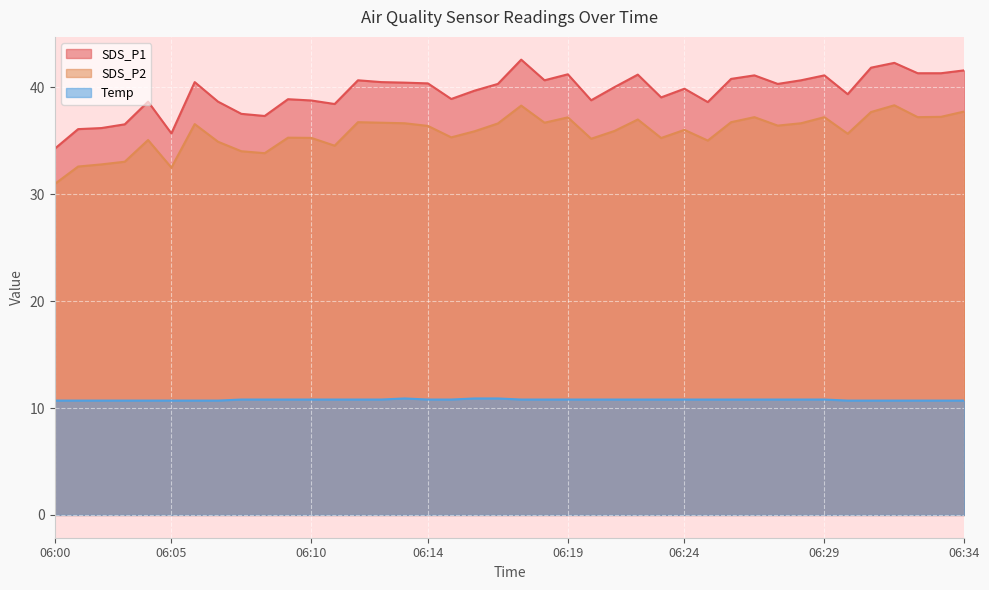

Which series changed the most between 06:19 and 06:24?

SDS_P1